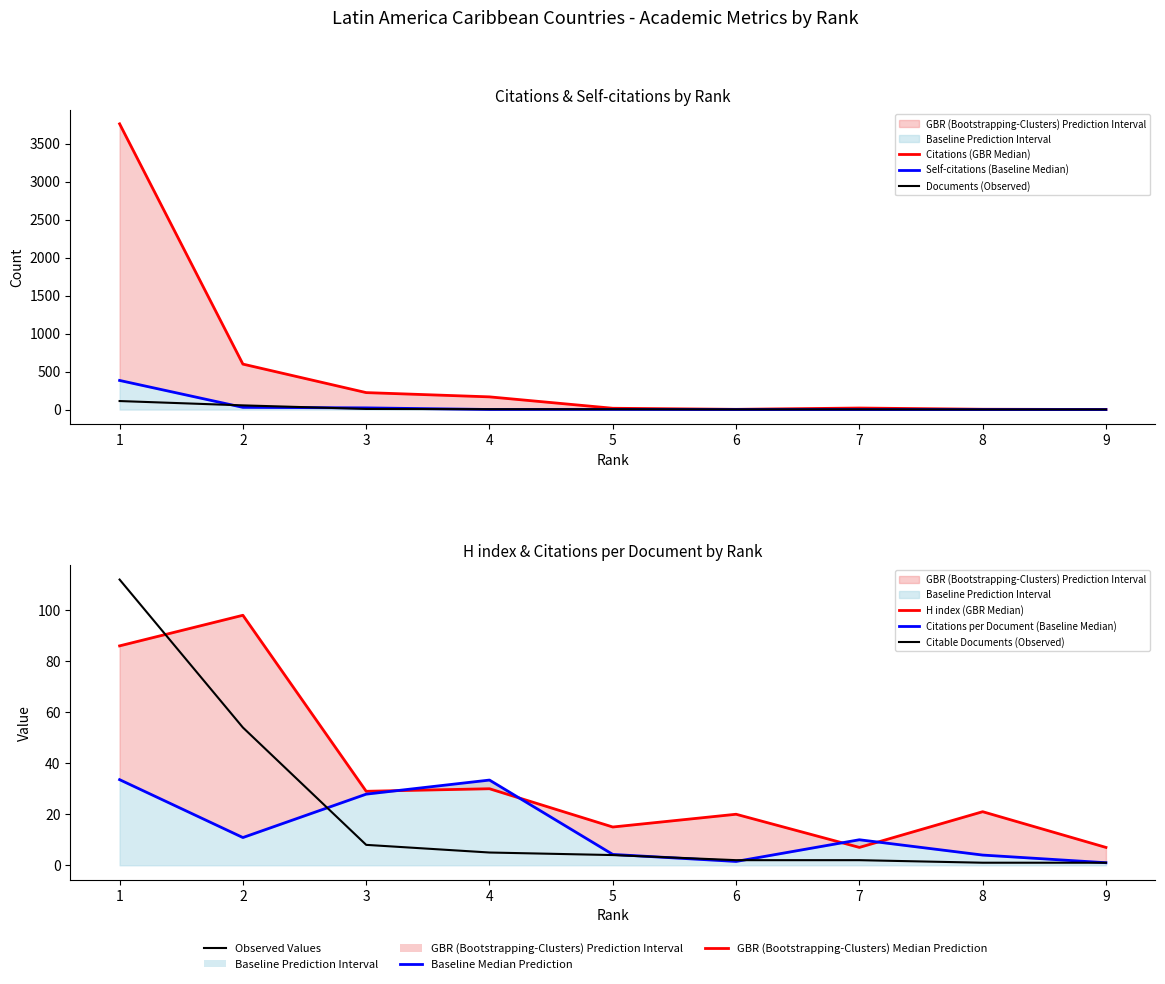

List the series in order of their peak value, highest first.

Citations (GBR Median), Self-citations (Baseline Median), Documents (Observed), Citable Documents (Observed), H index (GBR Median), Citations per Document (Baseline Median)